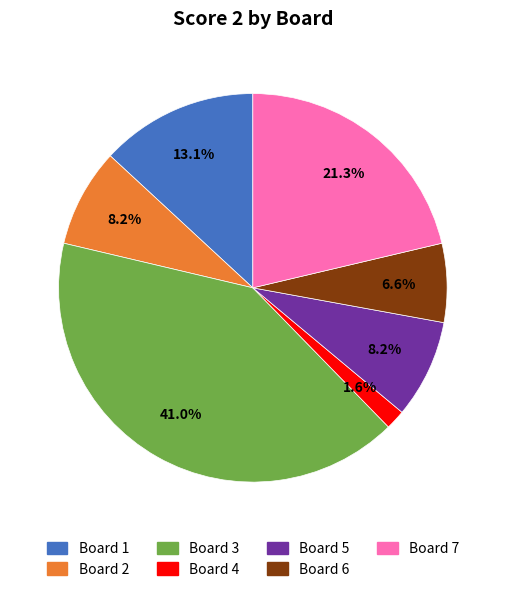

Do Board 6 and Board 4 together represent more than half of the pie?

No